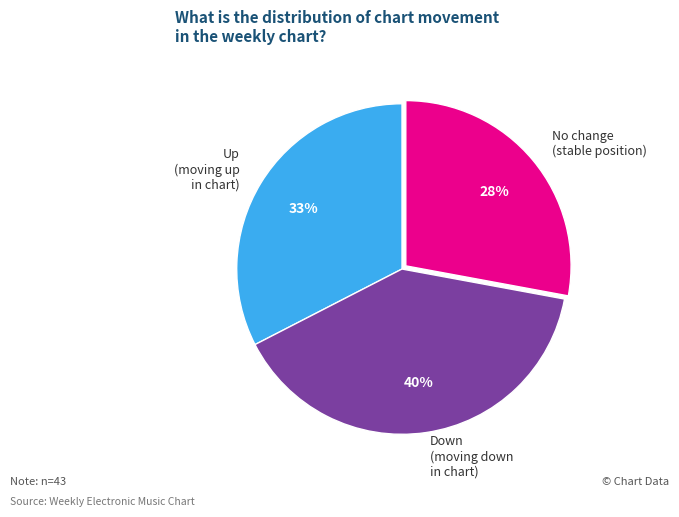

Combined, do Down (moving down in chart) and Up (moving up in chart) account for over 50%?

Yes